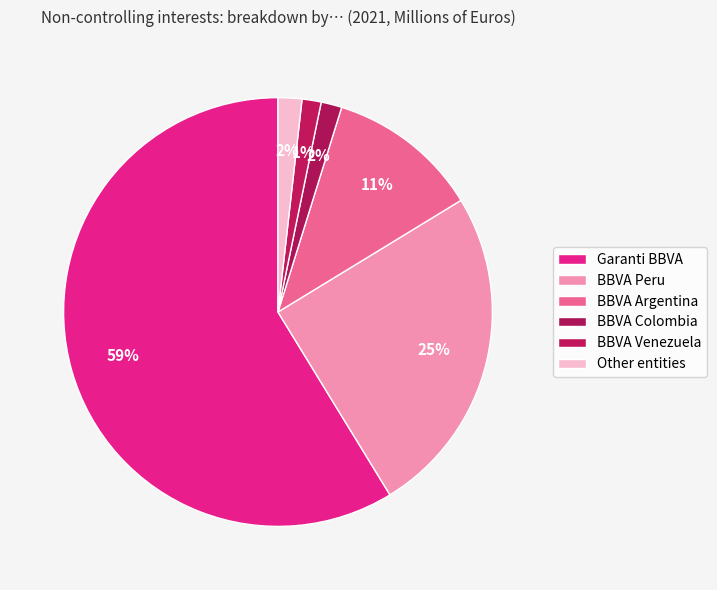

Count the number of slices in the pie.

6